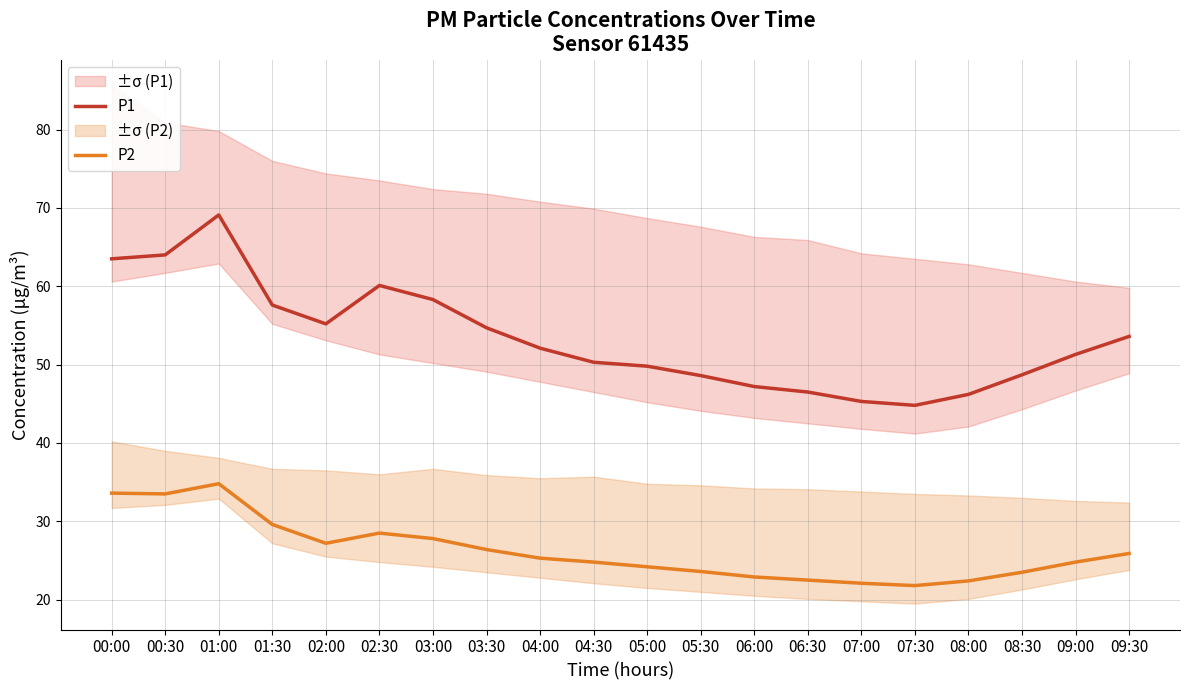

What is the average value of the P1 series?

53.3